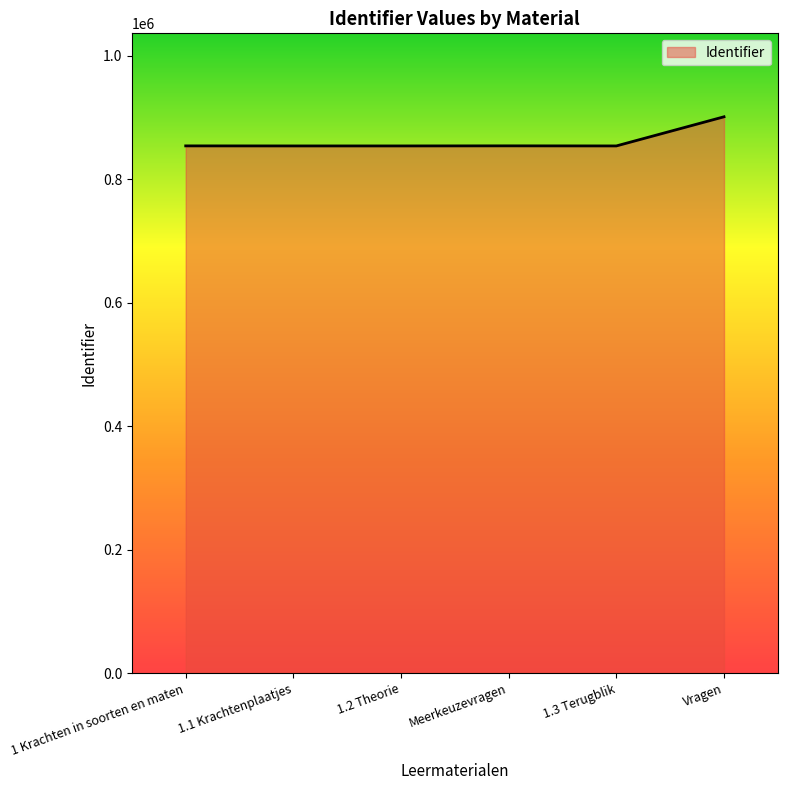

Does the chart display data point markers on the line(s)?

No